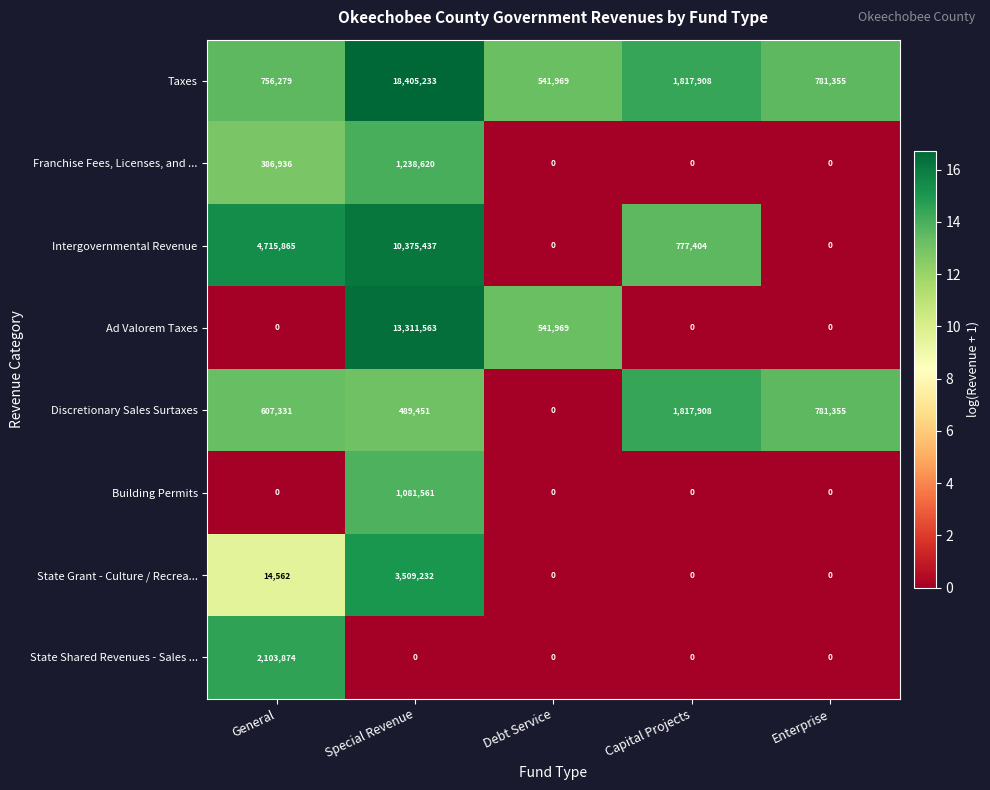

Rank the series by their maximum value, from lowest to highest.

Building Permits, Franchise Fees, Licenses, and ..., Discretionary Sales Surtaxes, State Shared Revenues - Sales ..., State Grant - Culture / Recrea..., Intergovernmental Revenue, Ad Valorem Taxes, Taxes